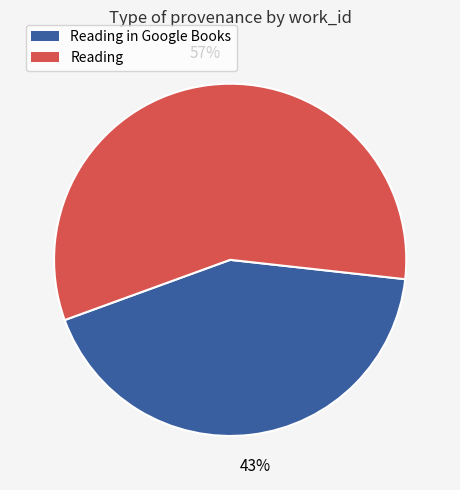

What is the smallest slice in the pie chart?

Reading in Google Books